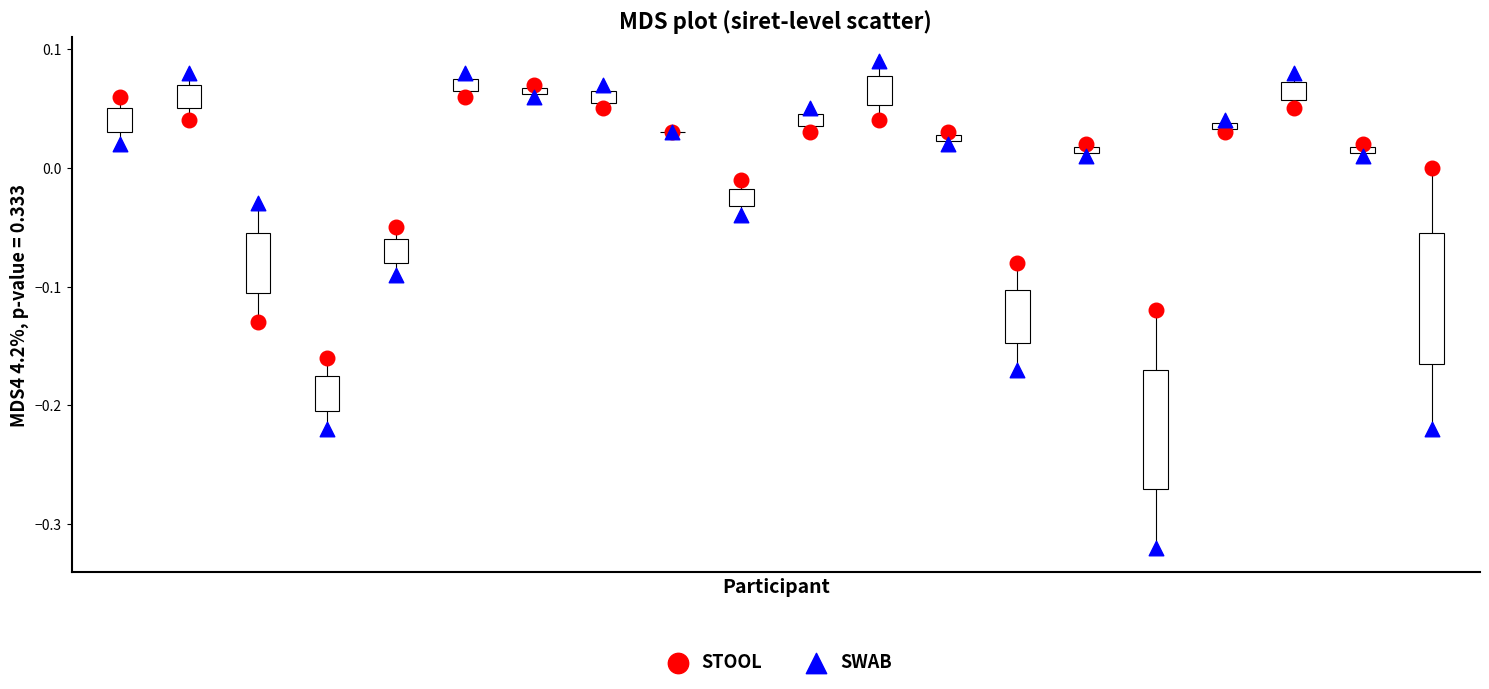

What are all the series names shown in the legend?

STOOL, SWAB